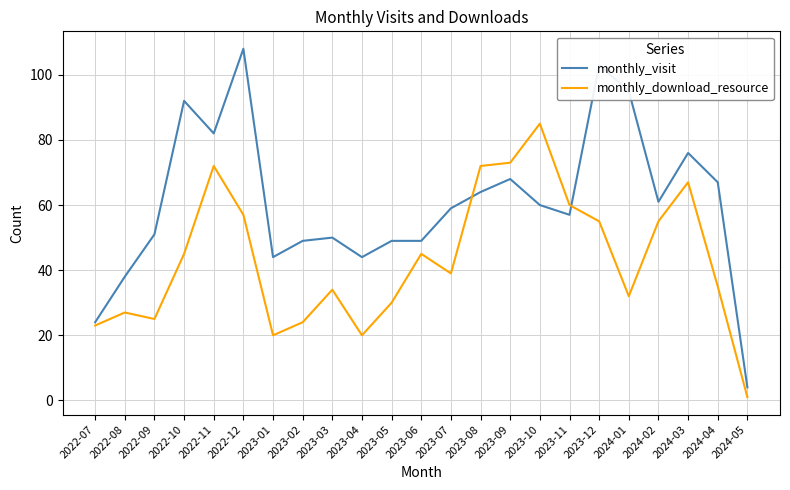

What is the spread (max minus min) of values at 2024-01?

63